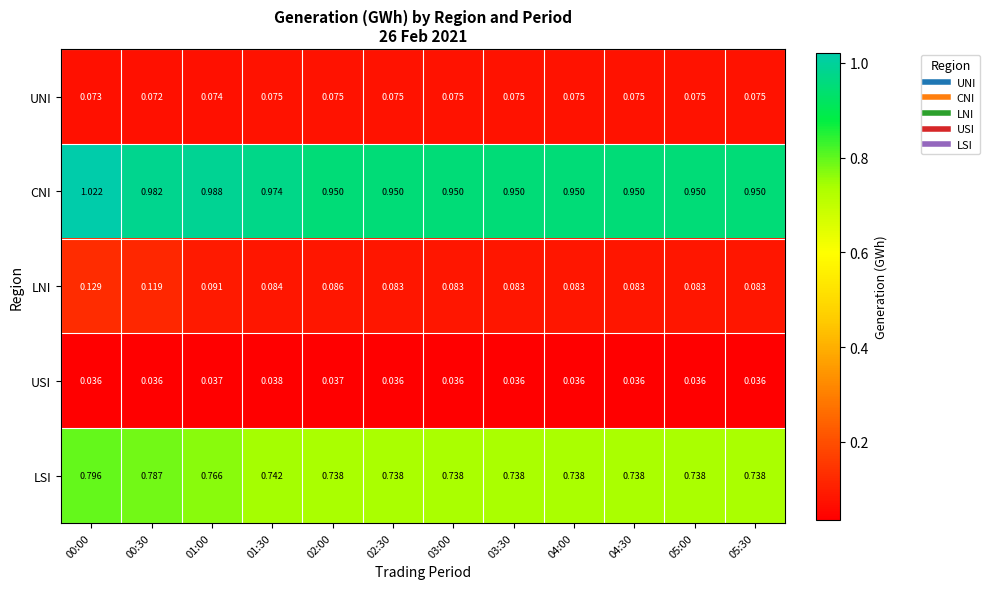

Between 01:30 and 02:00, which series saw the biggest shift?

CNI